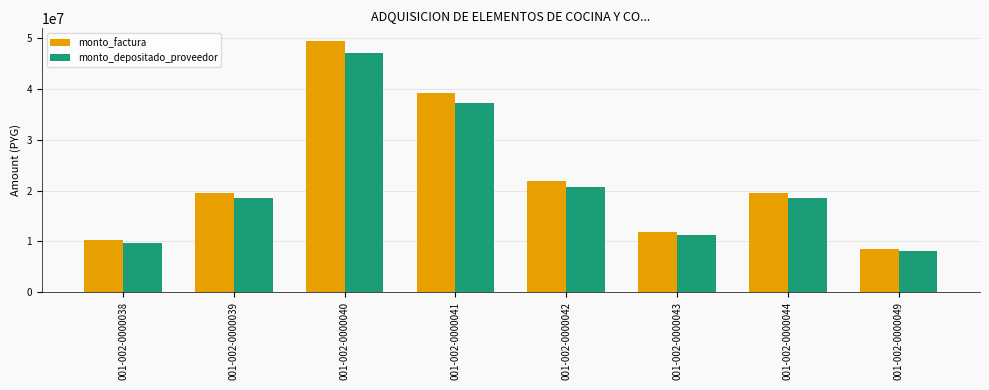

What is the difference between the second highest and minimum values in the monto_factura series?

30677500